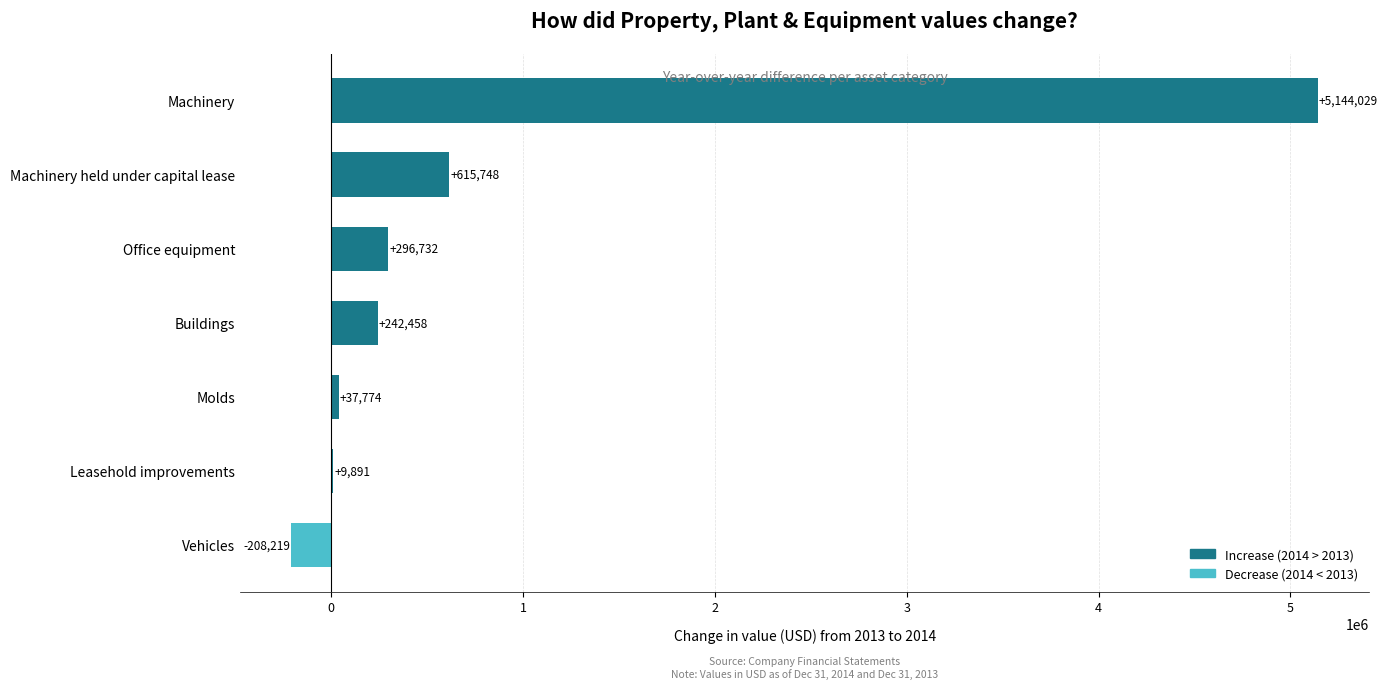

Where is the data nearest to the value 2467905?

Machinery held under capital lease